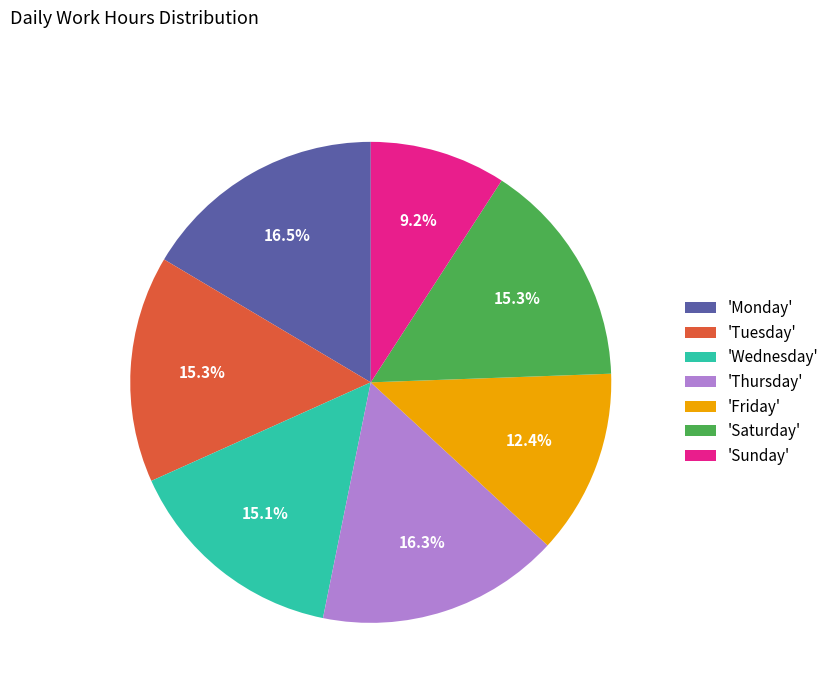

How many segments does this pie chart have?

7